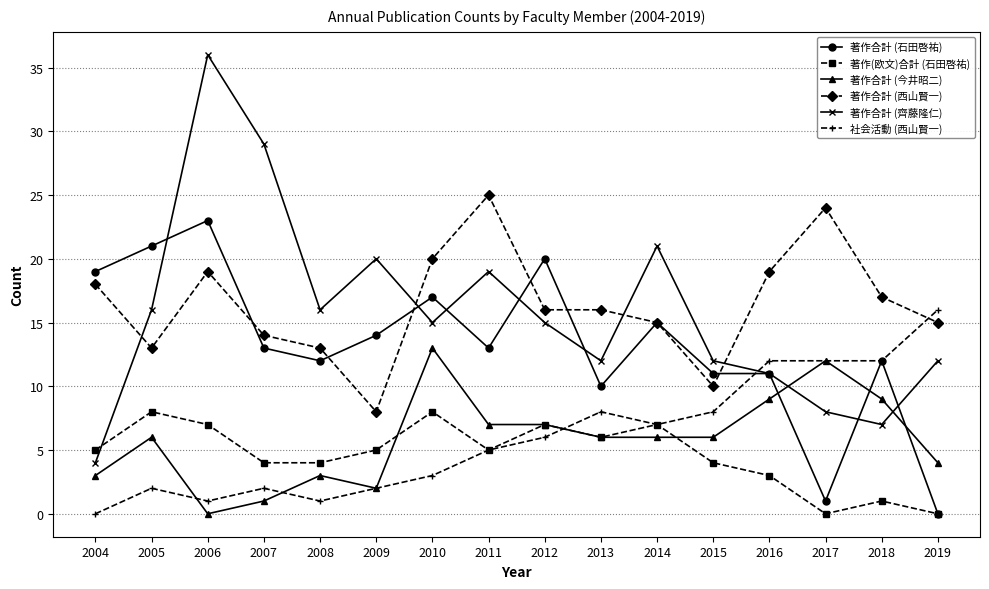

True or false: 著作(欧文)合計 (石田啓祐) has a value of 7 at 2015.

False